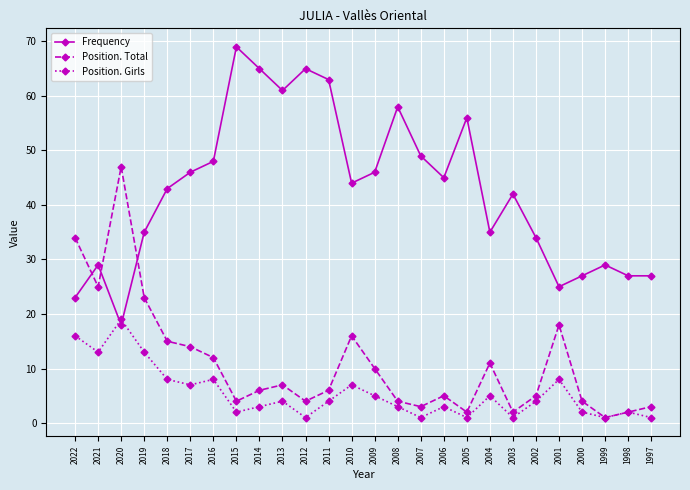

Where do Position. Girls and Frequency first cross each other?

2021 and 2020